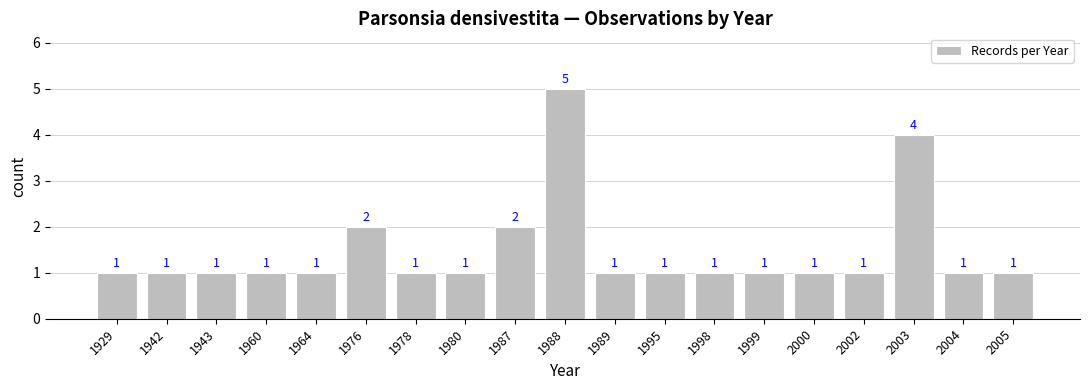

What is the value of the 2nd bar from the left?

1